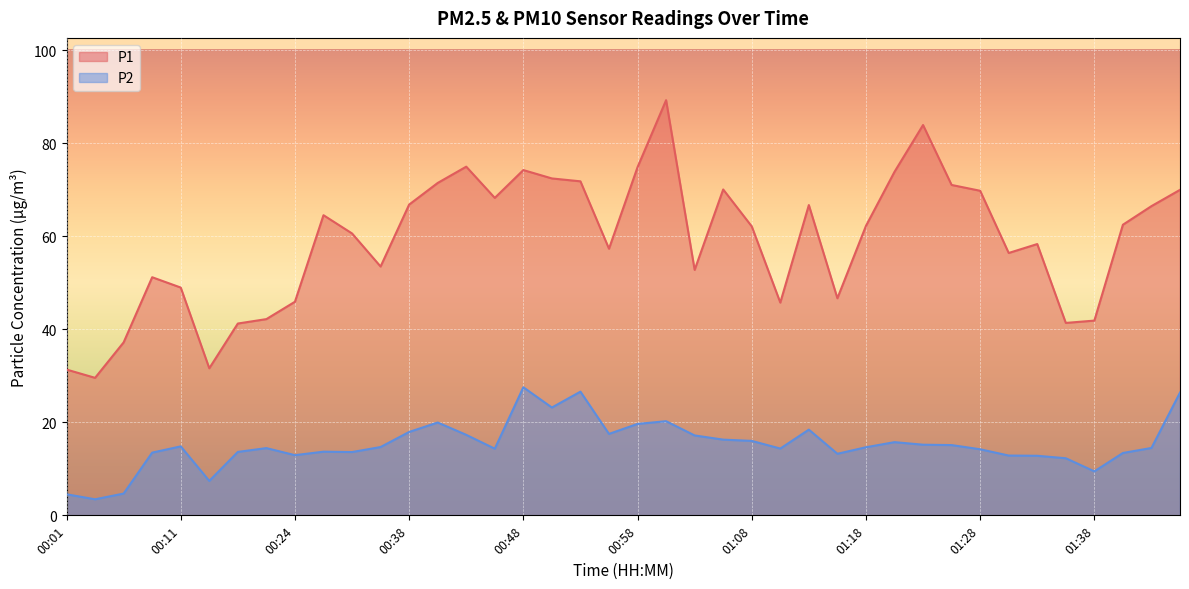

True or false: P2 and P1 intersect in this chart.

False